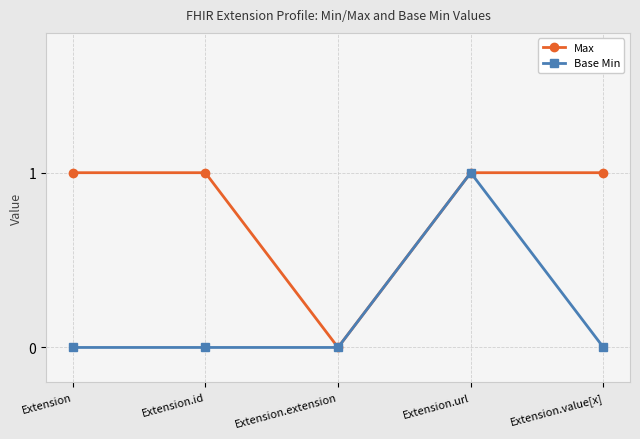

At Extension.value[x], list the series in order from largest to smallest.

Max, Base Min